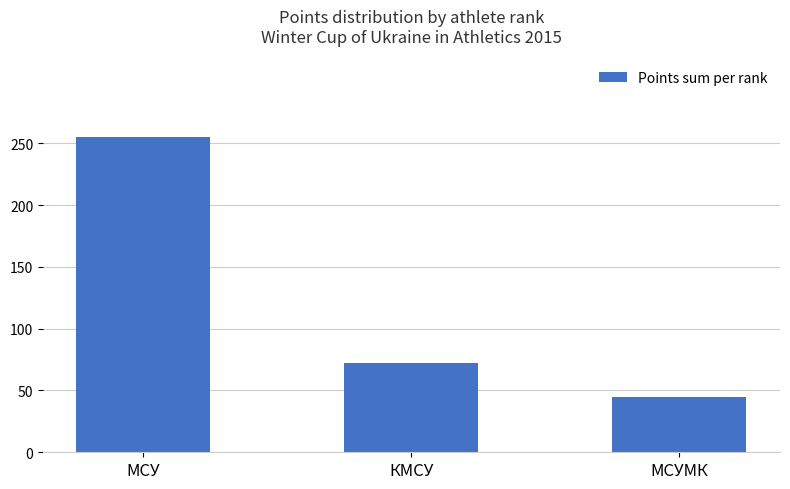

True or false: the data shows 255 at МСУ.

True